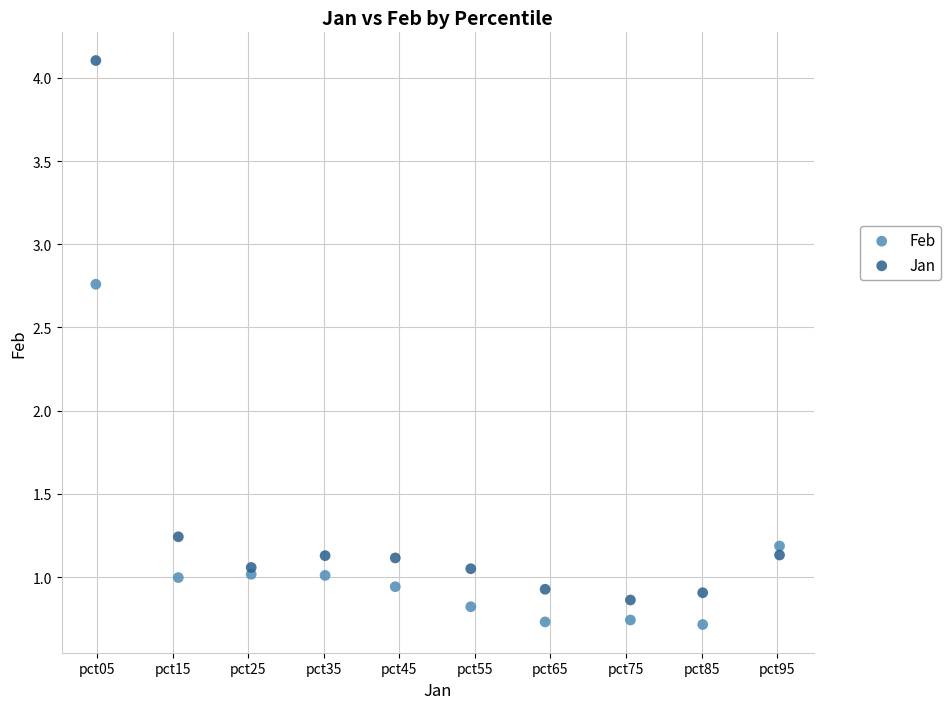

Which series has the largest Y range (max minus min)?

Jan